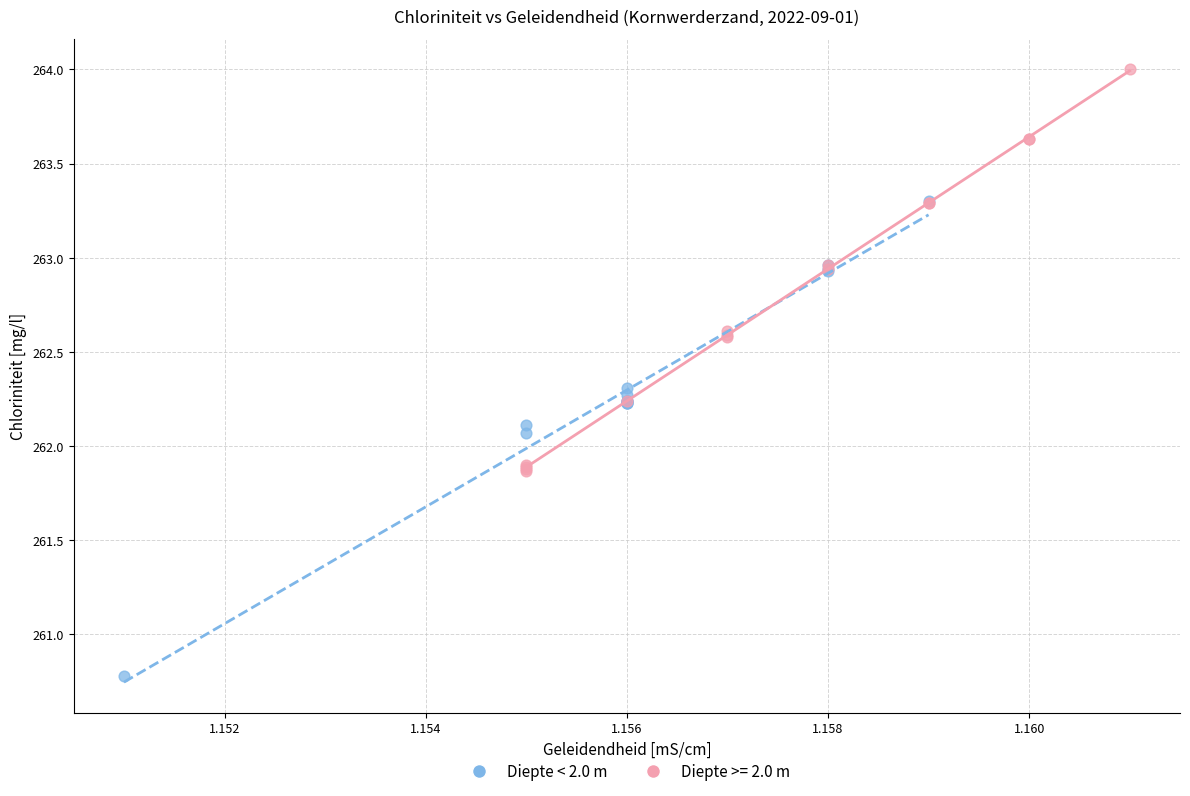

Which series contains the highest Y value?

Diepte >= 2.0 m